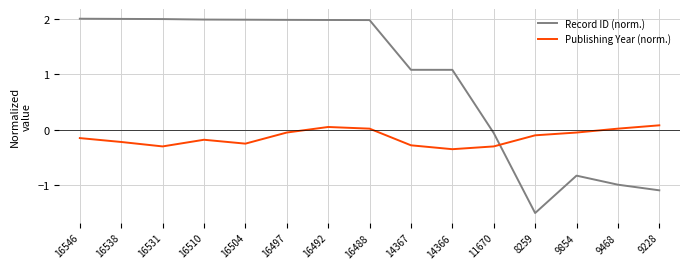

Which series ends up on top after the final intersection of Publishing Year (norm.) and Record ID (norm.)?

Publishing Year (norm.)